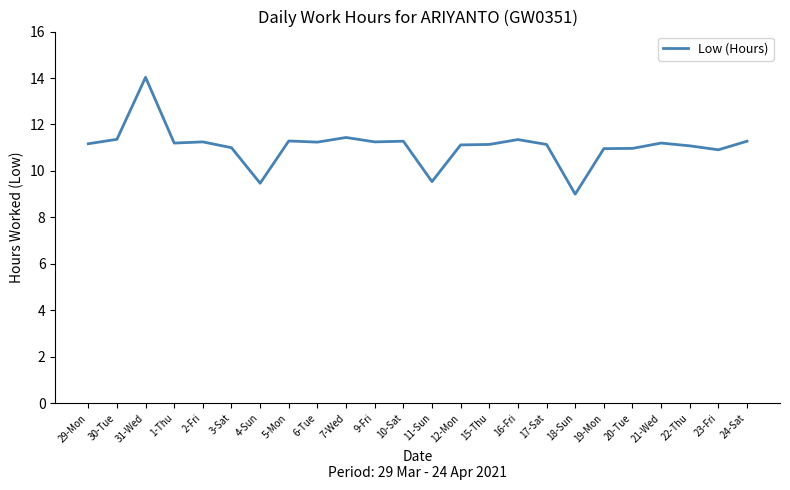

What is the minimum value shown in the chart?

9.0